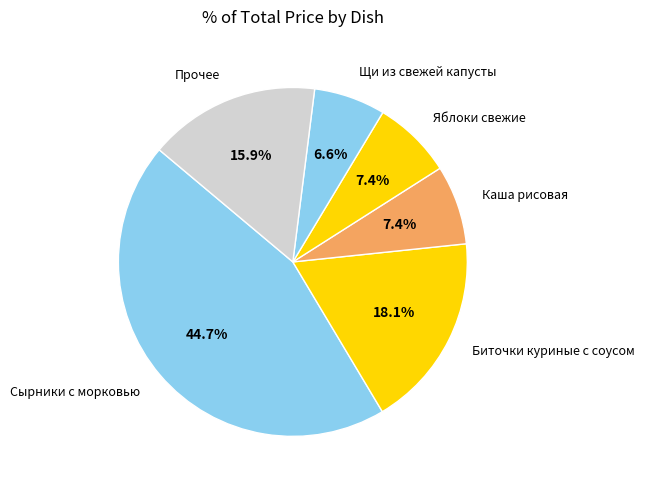

Between Яблоки свежие and Биточки куриные с соусом, which is larger?

Биточки куриные с соусом